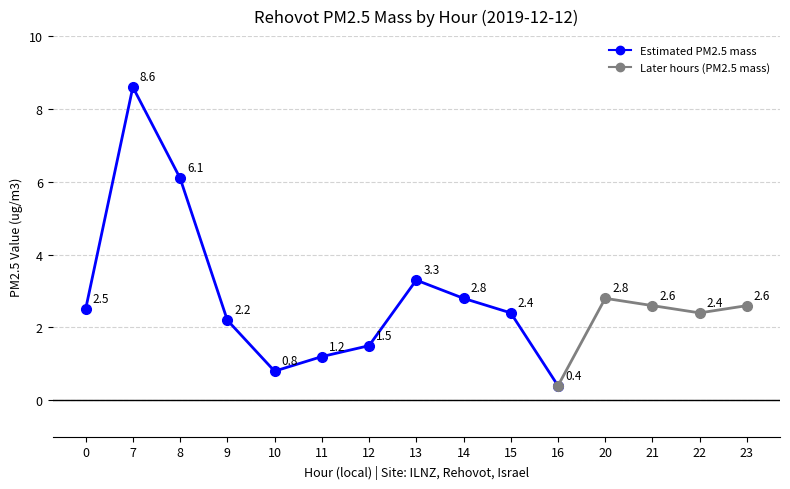

What is the value of the 4th point from the left?

2.2